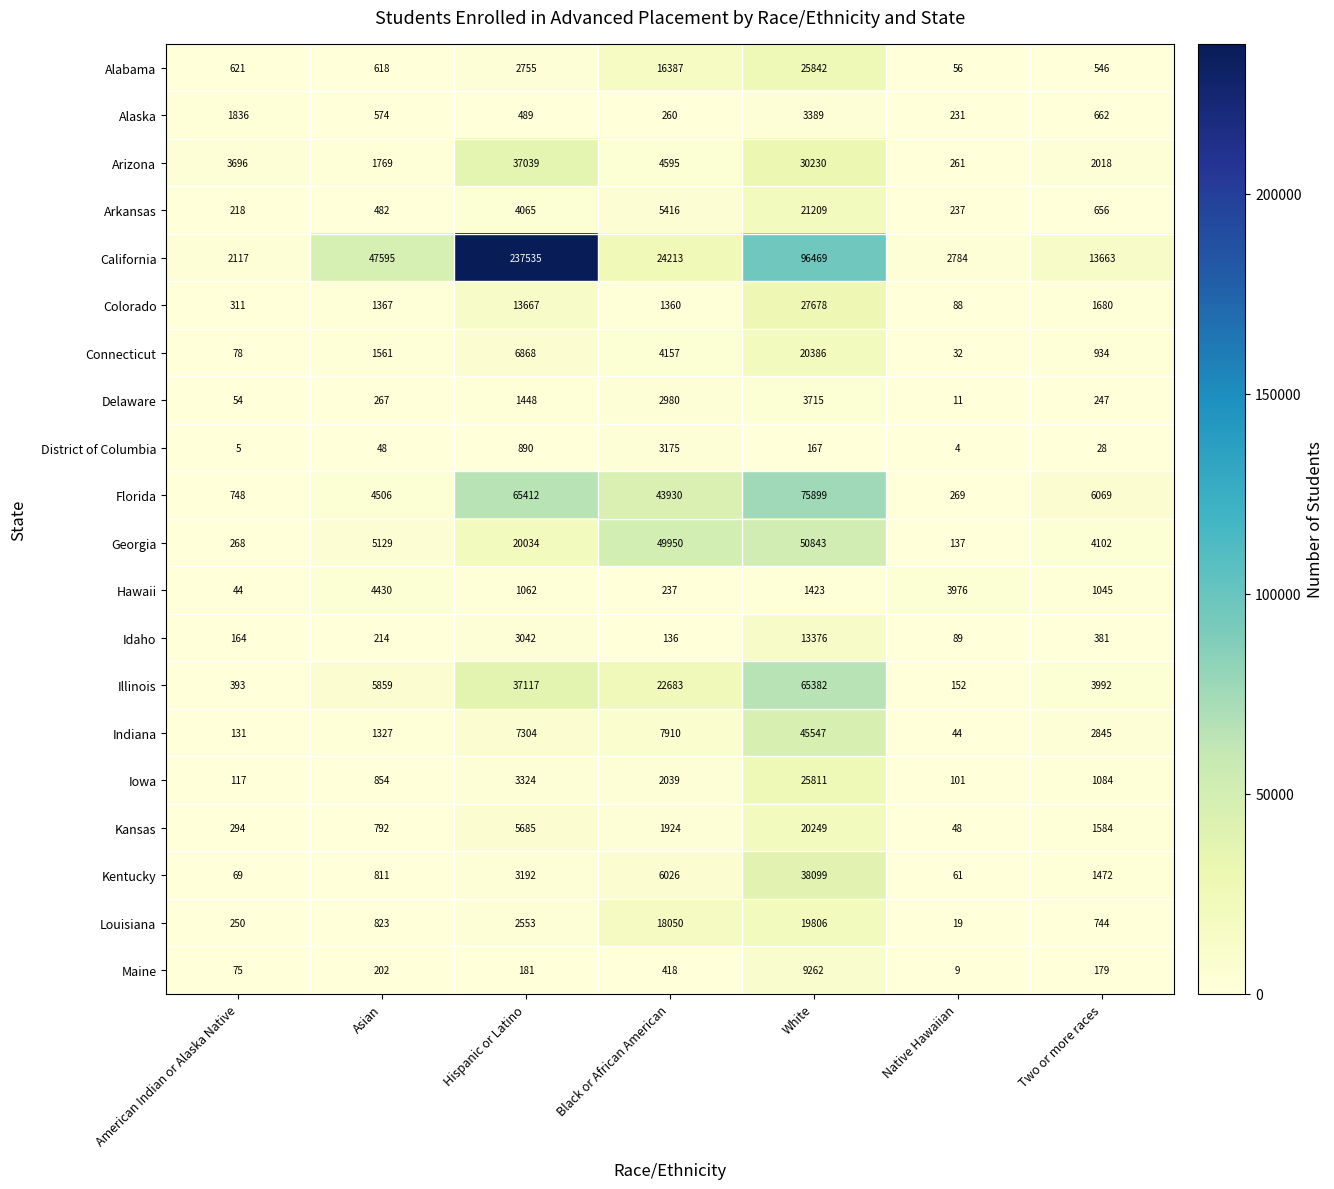

What is the difference between the maximum and minimum values in the Hawaii series?

4386